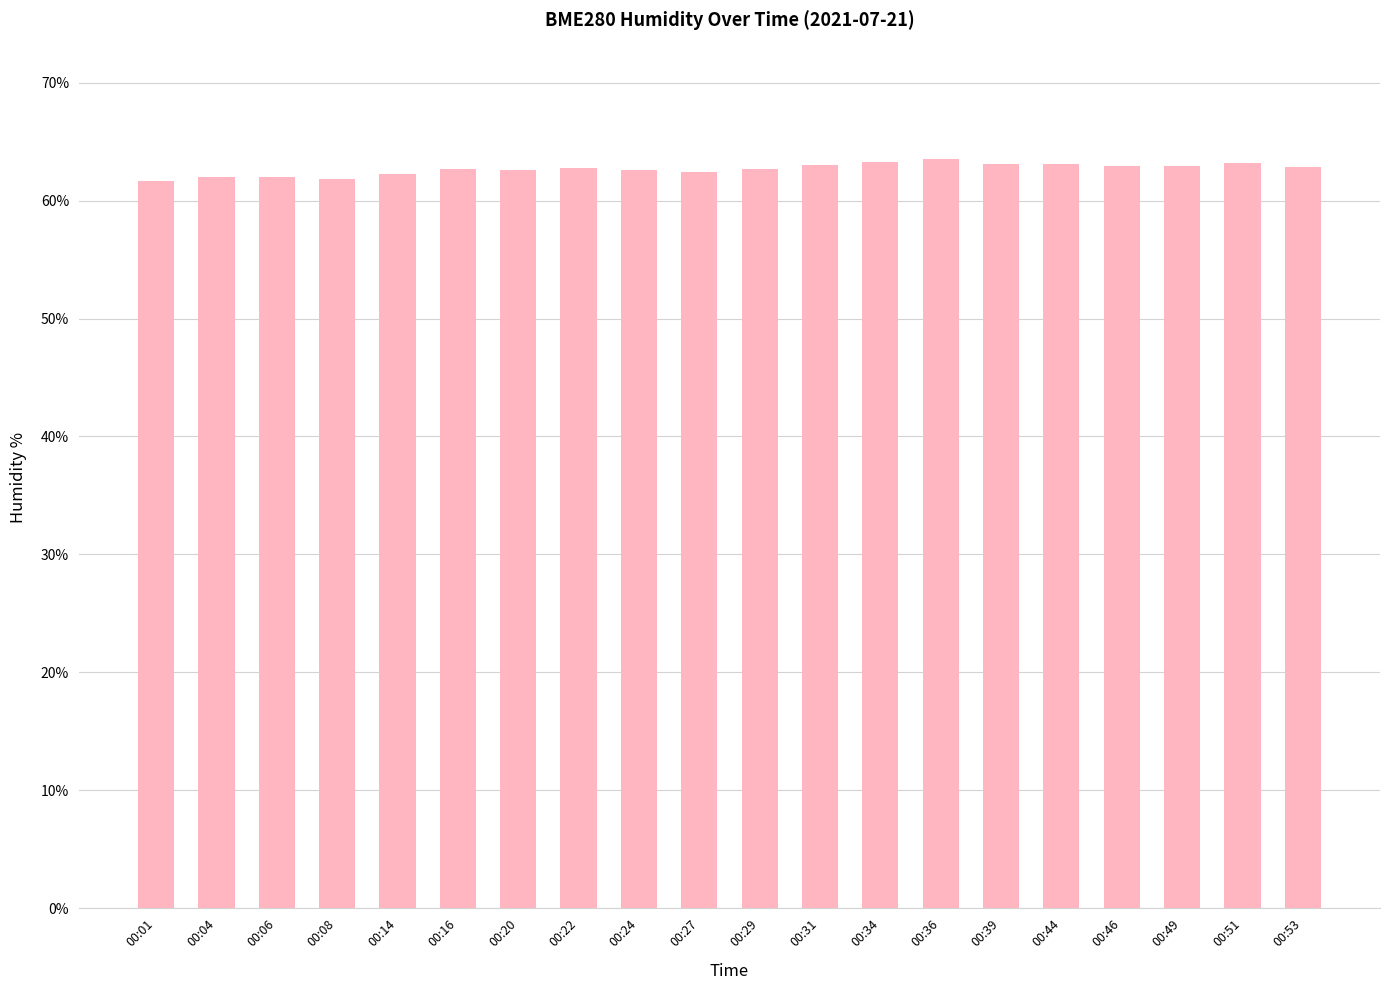

How many series are shown in this chart?

1